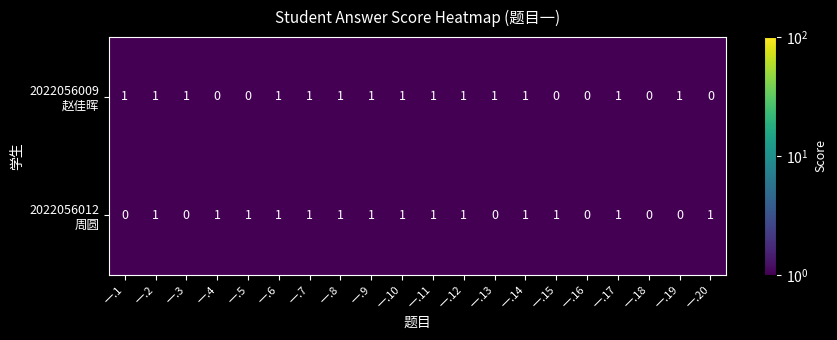

At which category does the chart reach its minimum across all series?

一.4